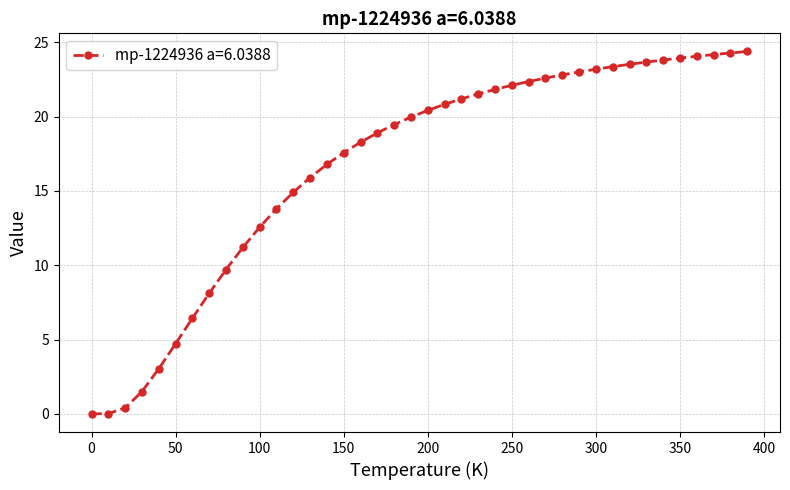

What is the difference between the second highest and minimum values?

24.3